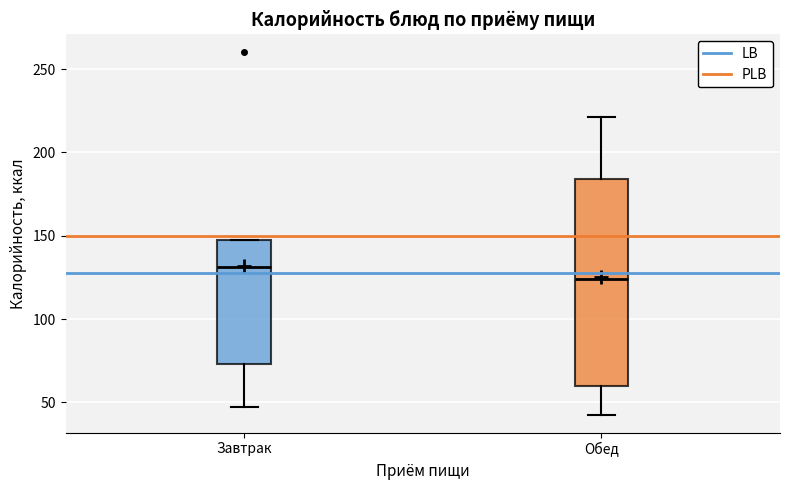

Comparing the boxes themselves (not the whiskers), which one is the tallest?

Обед